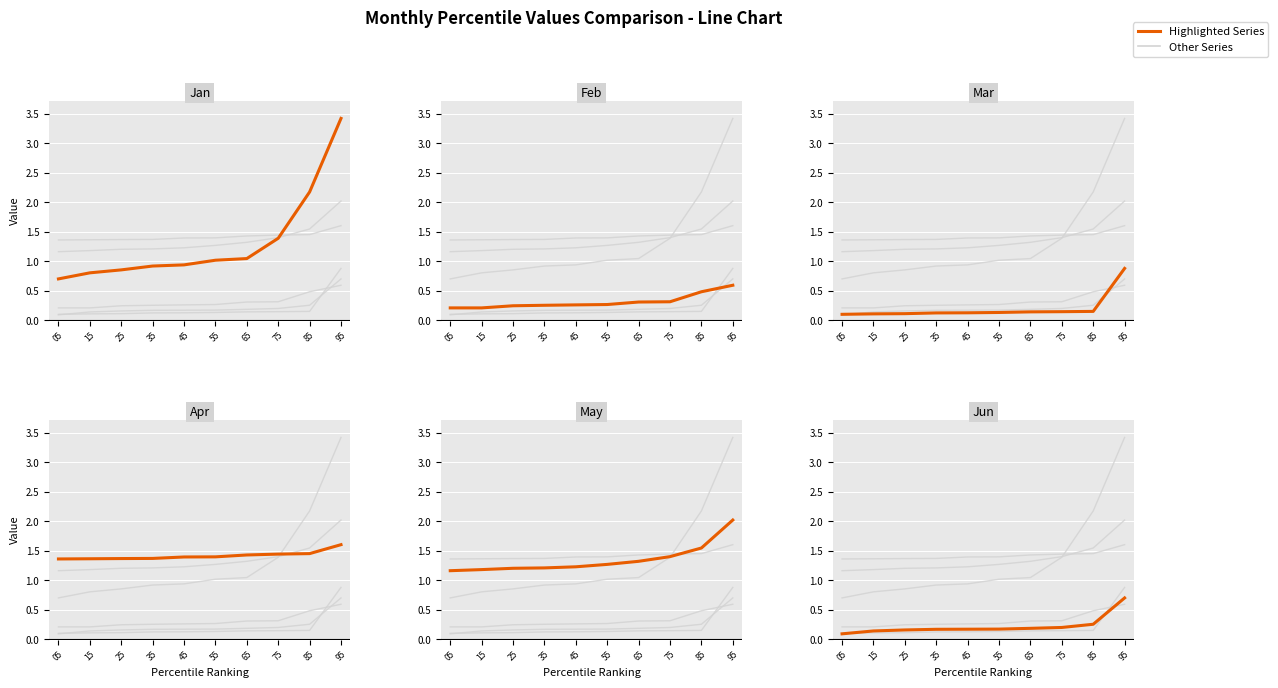

Which series has the largest total across all categories?

Apr